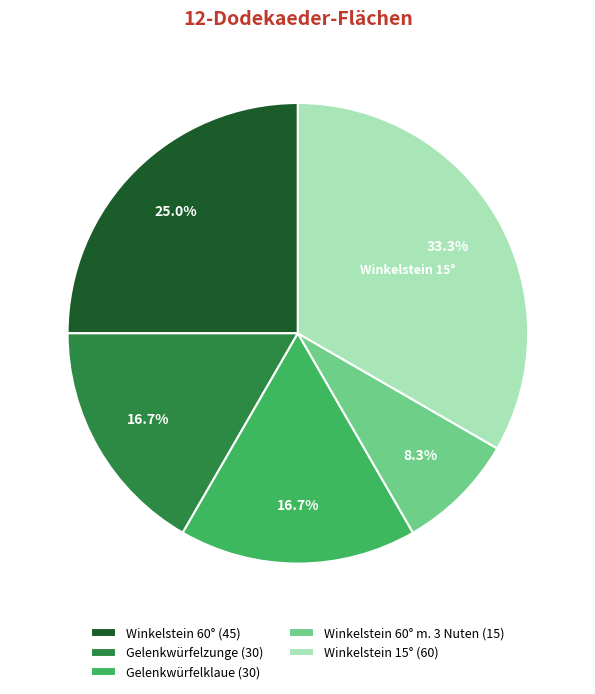

Which has a higher value, Gelenkwürfelzunge (30) or Winkelstein 15° (60)?

Winkelstein 15° (60)